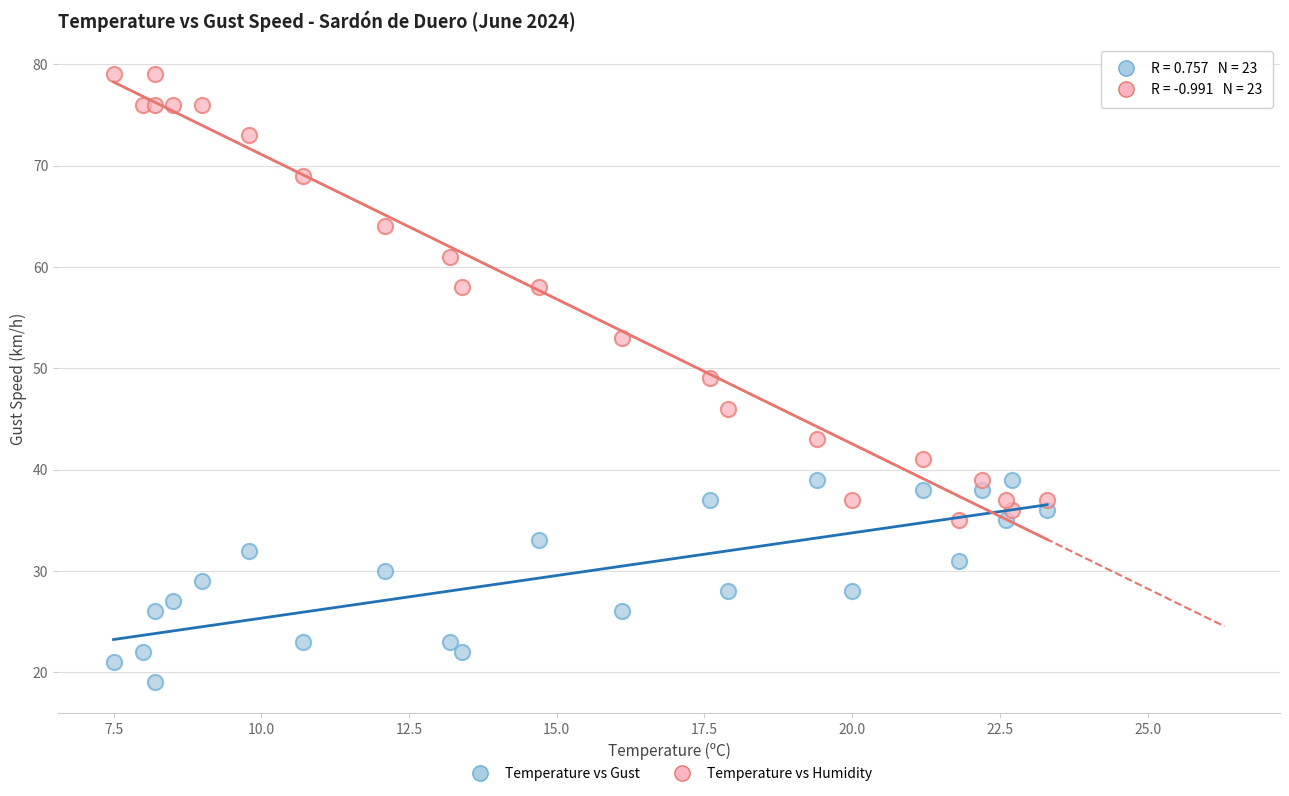

Which series has the widest spread of Y values?

Temperature vs Humidity